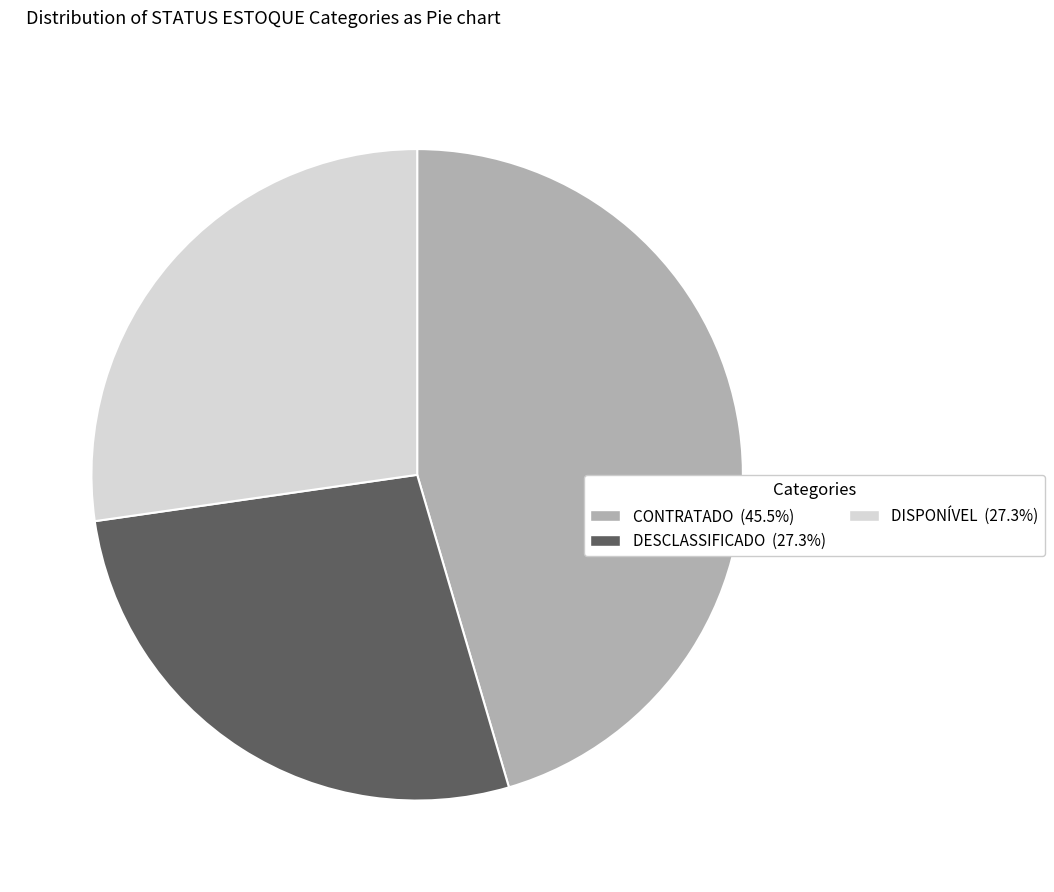

Does CONTRATADO account for over 50% of the chart?

No